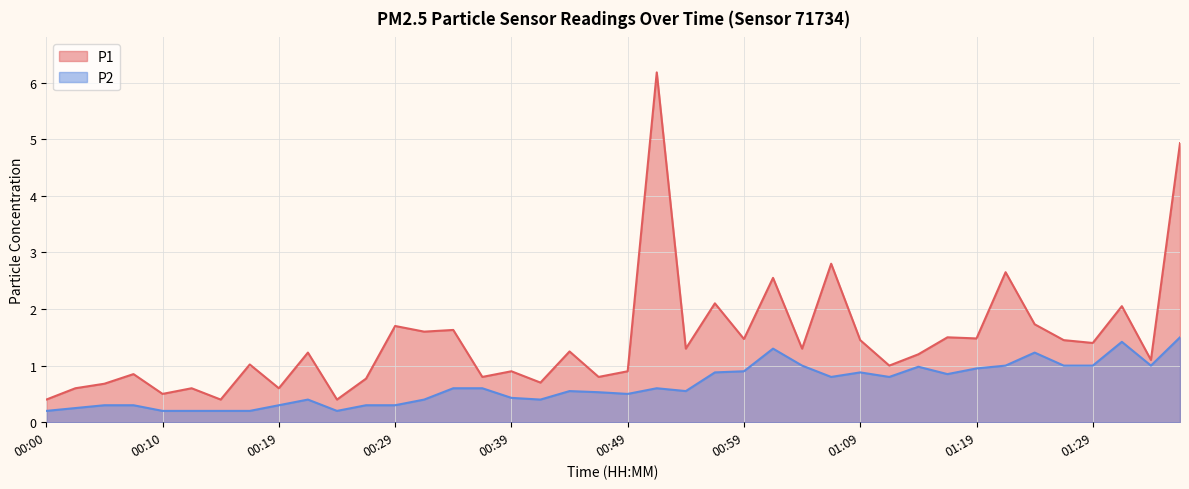

What are all the series names shown in the legend?

P1, P2